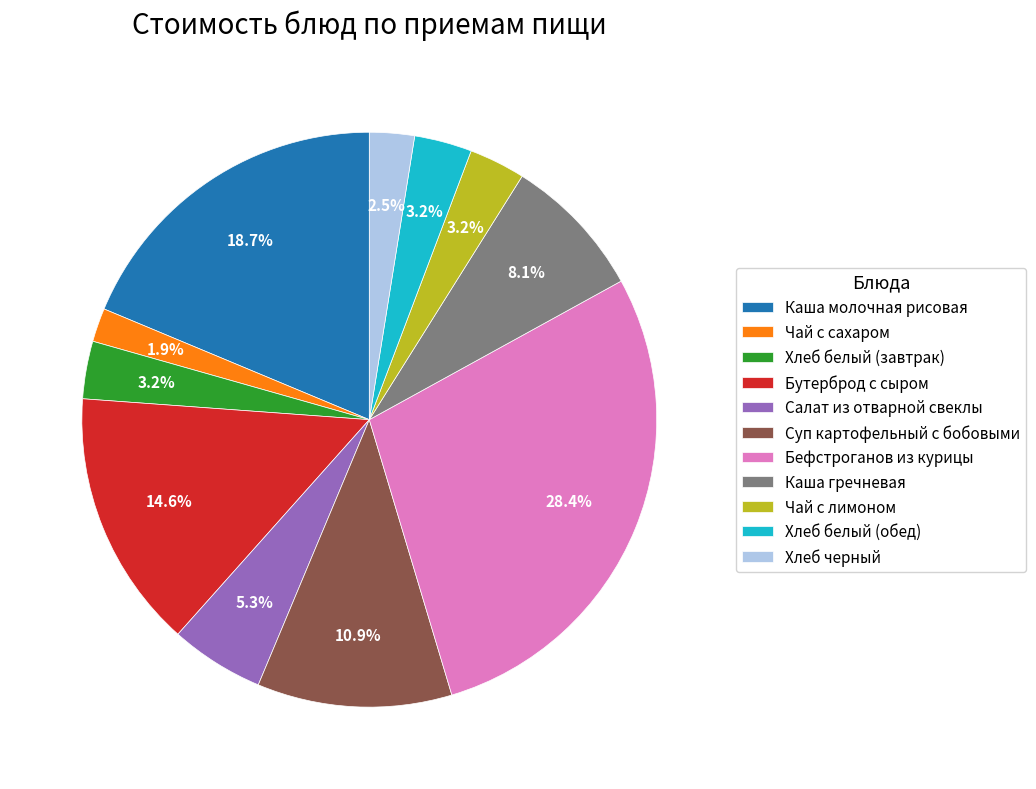

Does Салат из отварной свеклы account for over 50% of the chart?

No